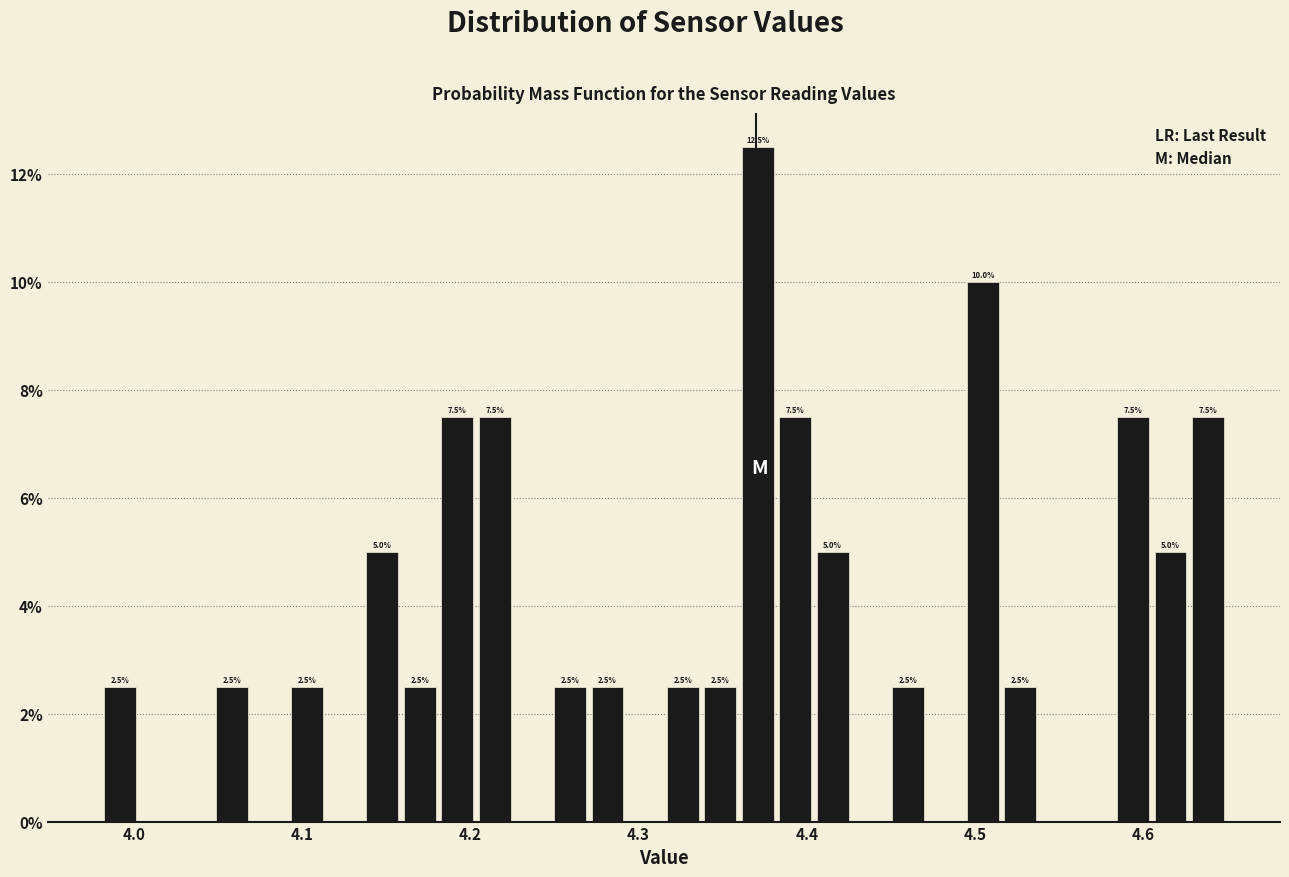

Around what value on the x-axis is the tallest bar? Give the approximate position of its centre, as read against the axis.

4.37